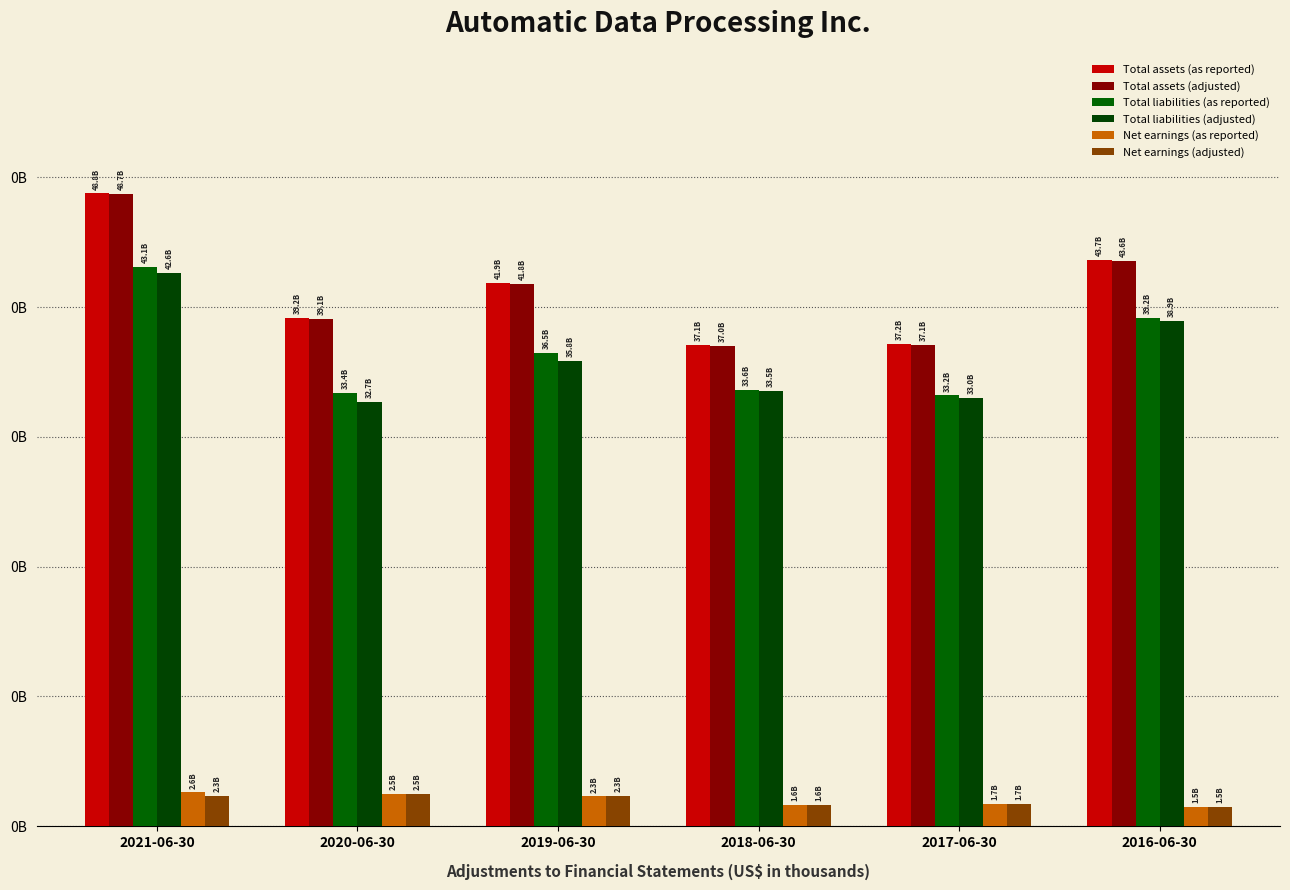

Is it true that Total liabilities (as reported) equals 17577601 at 2018-06-30?

False